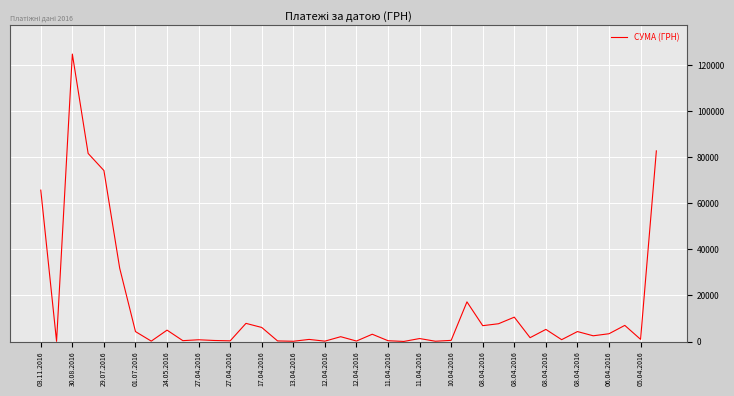

What is the difference between the maximum and minimum values?

124867.4